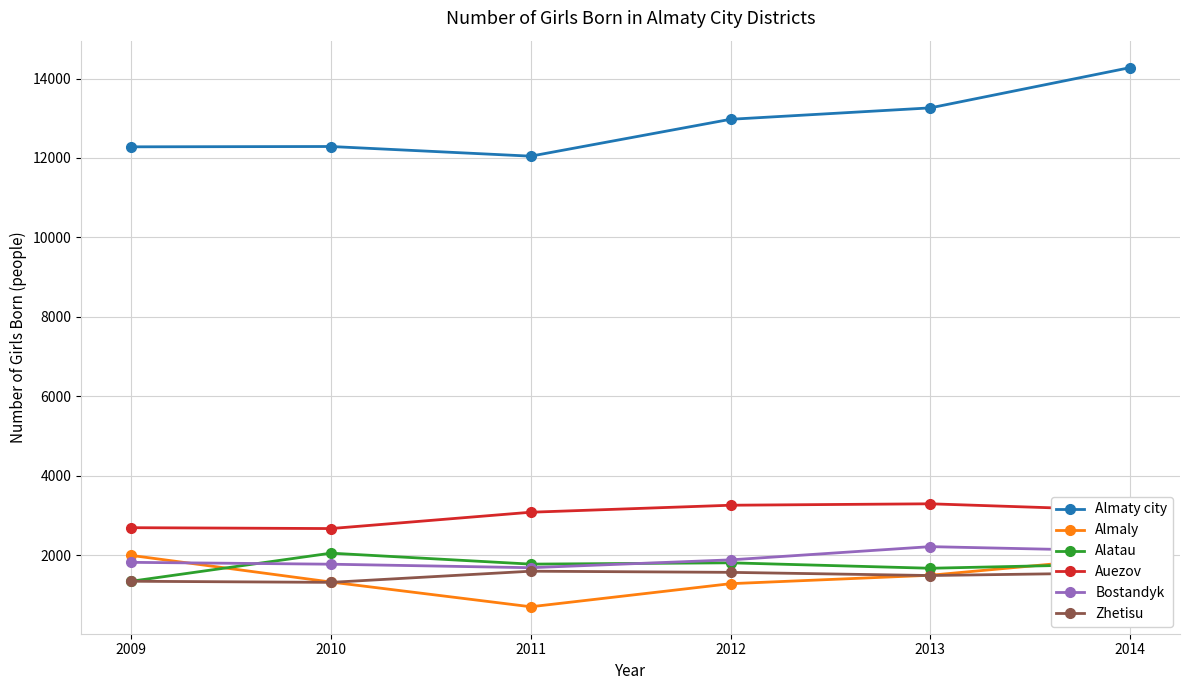

How many lines are shown in the chart?

6